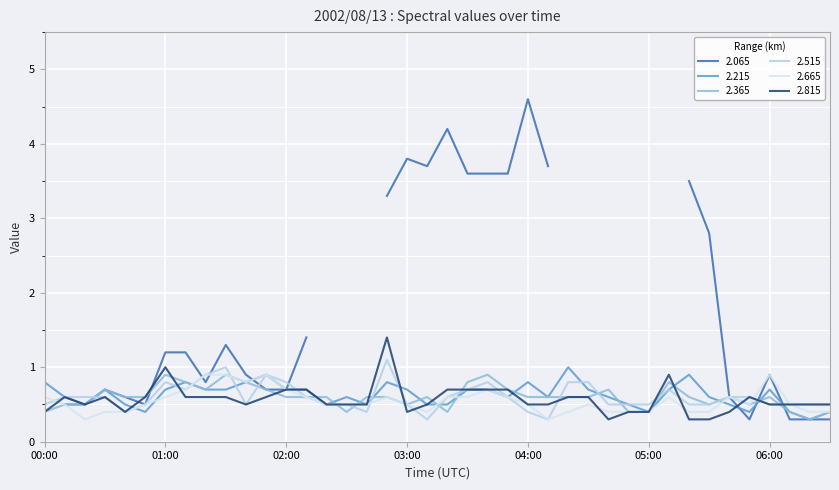

True or false: 2.365 has a value of 0.4 at 06:10.

True